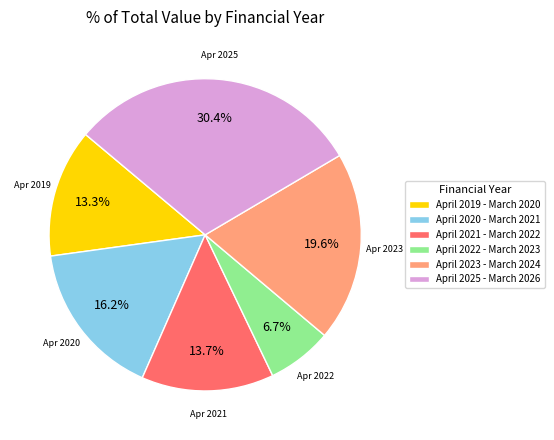

Which has a higher value, April 2019 - March 2020 or April 2025 - March 2026?

April 2025 - March 2026